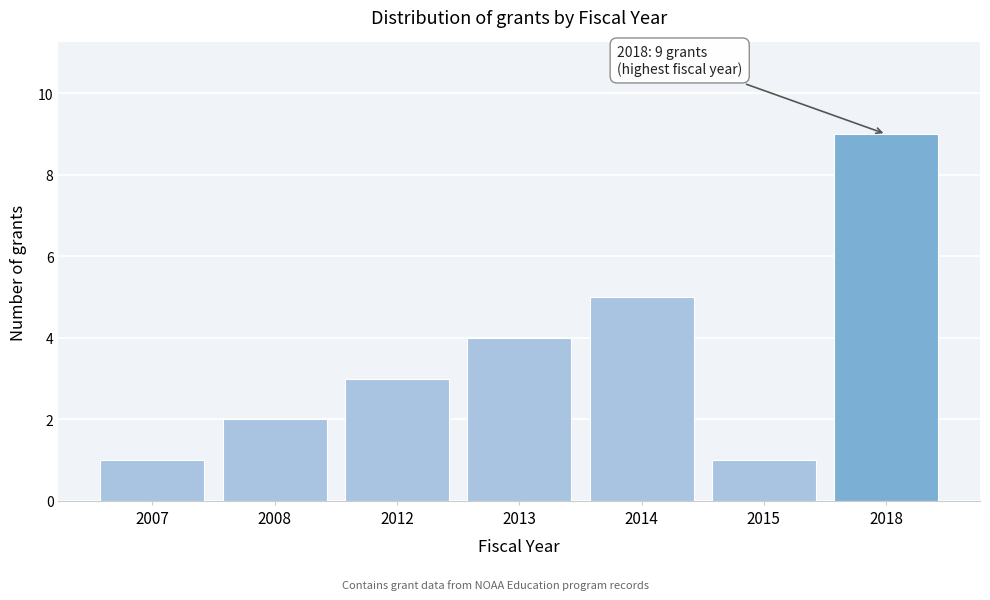

Reading right to left, what are all the values shown in this chart?

9	1	5	4	3	2	1